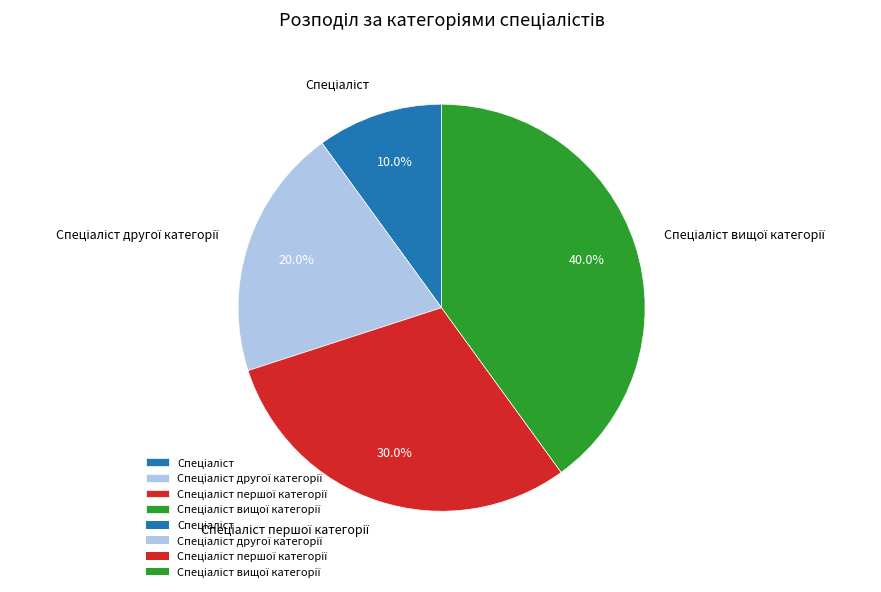

Does any single category account for the majority?

No